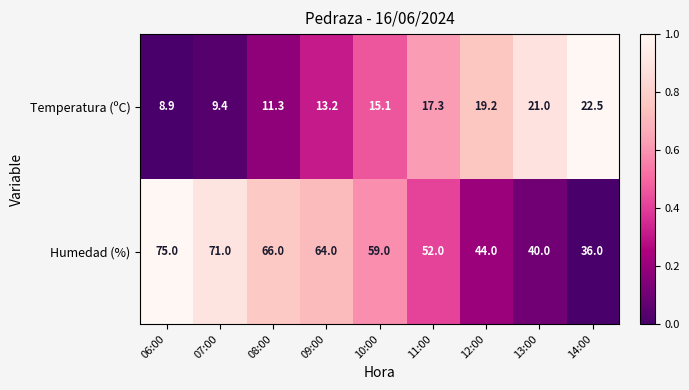

Rank the series by their maximum value, from highest to lowest.

Humedad (%), Temperatura (ºC)